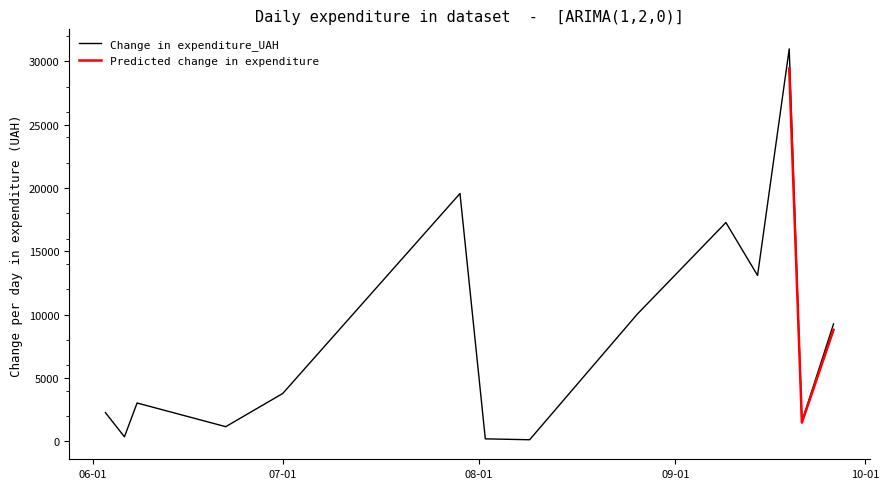

What is the maximum value for Change in expenditure_UAH?

30993.8